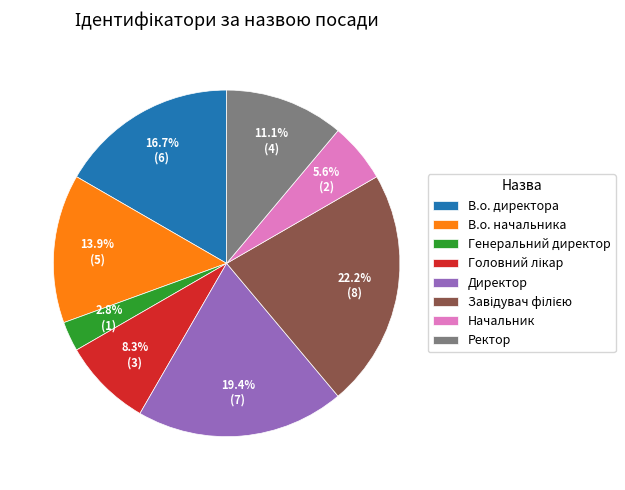

Approximately how many times larger is the value at В.о. начальника compared to Генеральний директор?

5.0